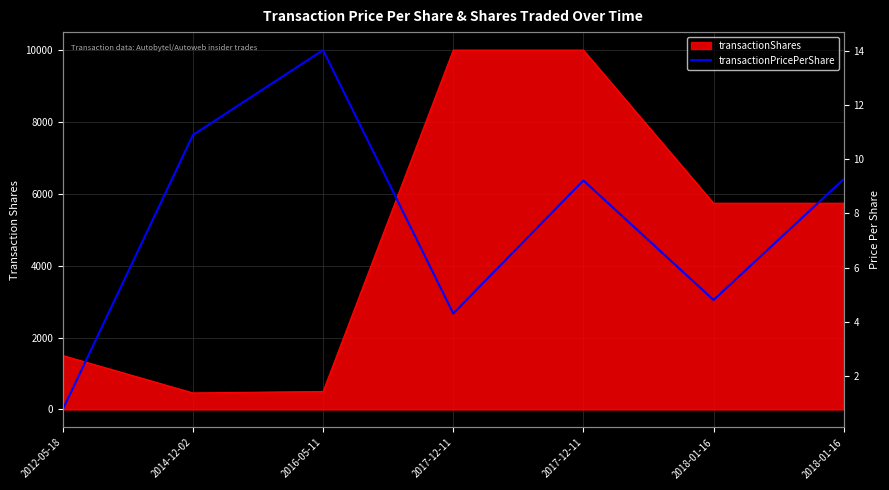

Does the chart display data point markers on the line(s)?

No